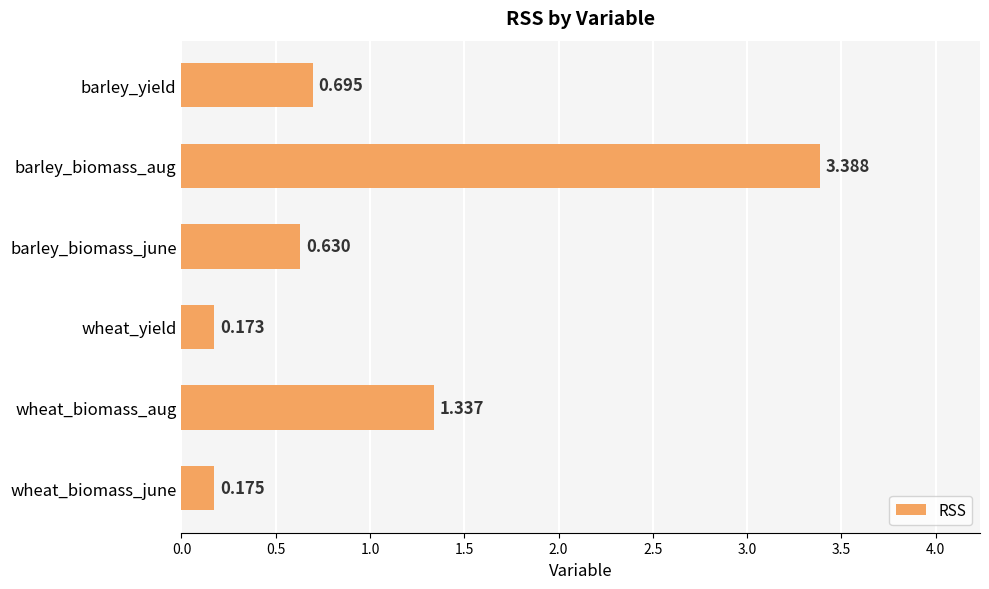

At which label is the value closest to 1?

barley_yield